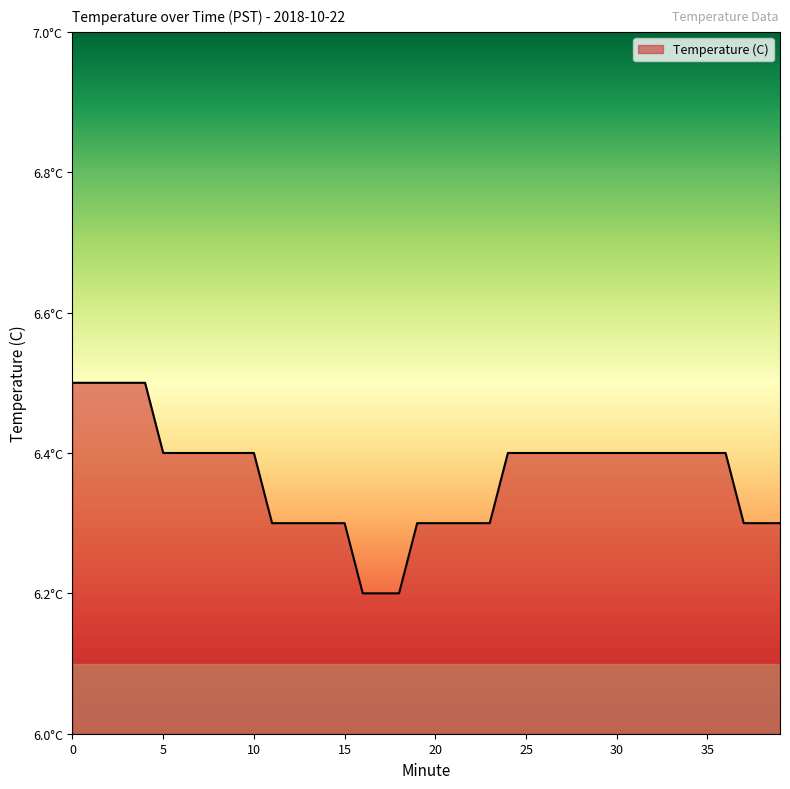

True or false: there are more than 1 points higher than both neighbors.

False